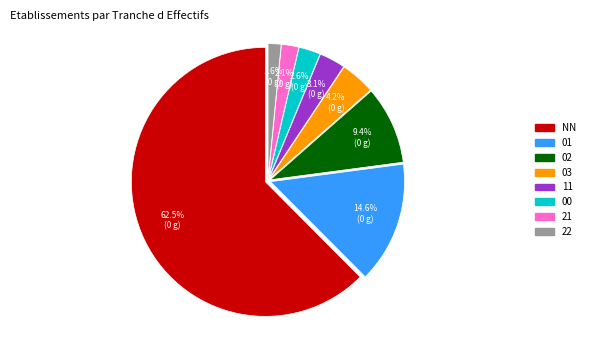

What is the largest slice in the pie chart?

NN